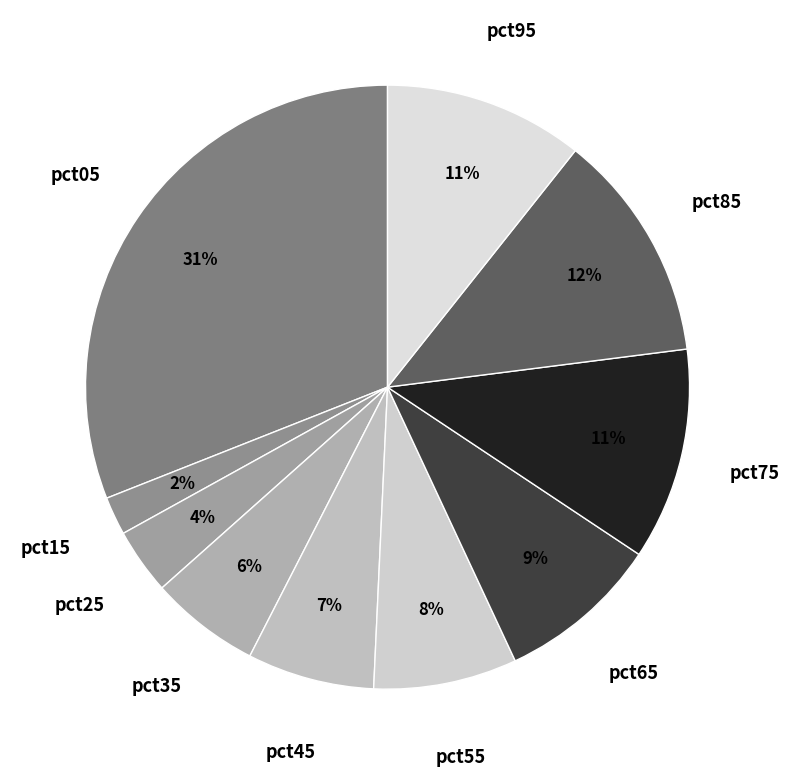

Do pct85 and pct05 together represent more than half of the pie?

No